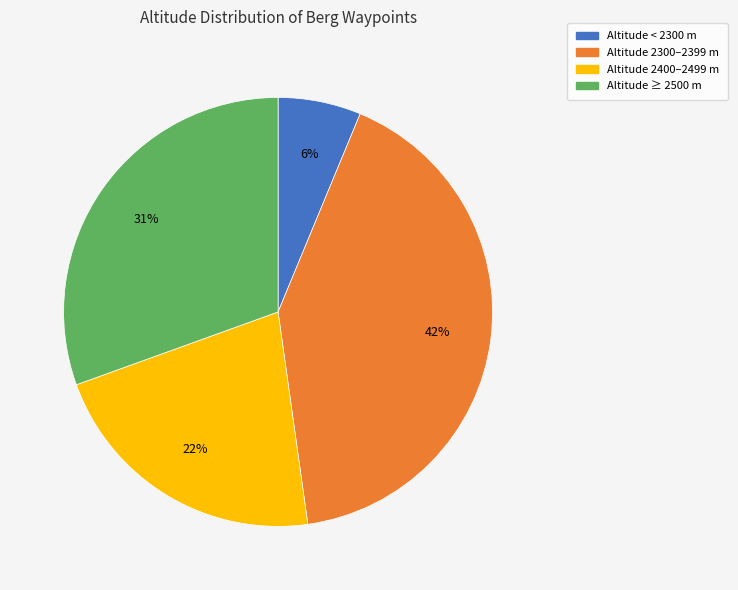

Is there a majority slice in this chart?

No